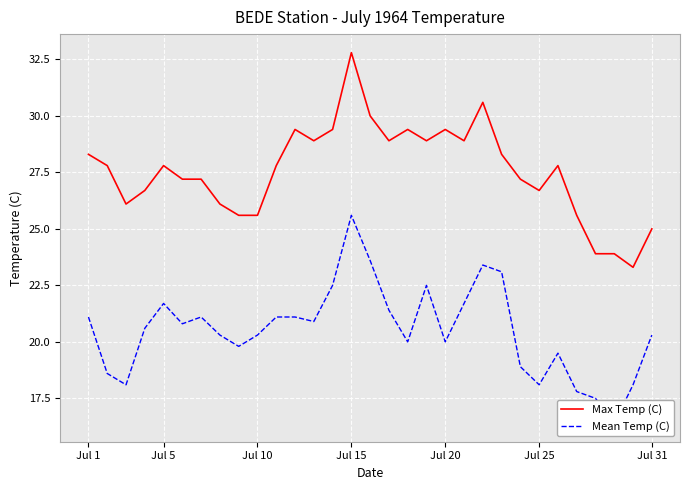

Which category has the highest value in the Max Temp (C) series?

Jul 15